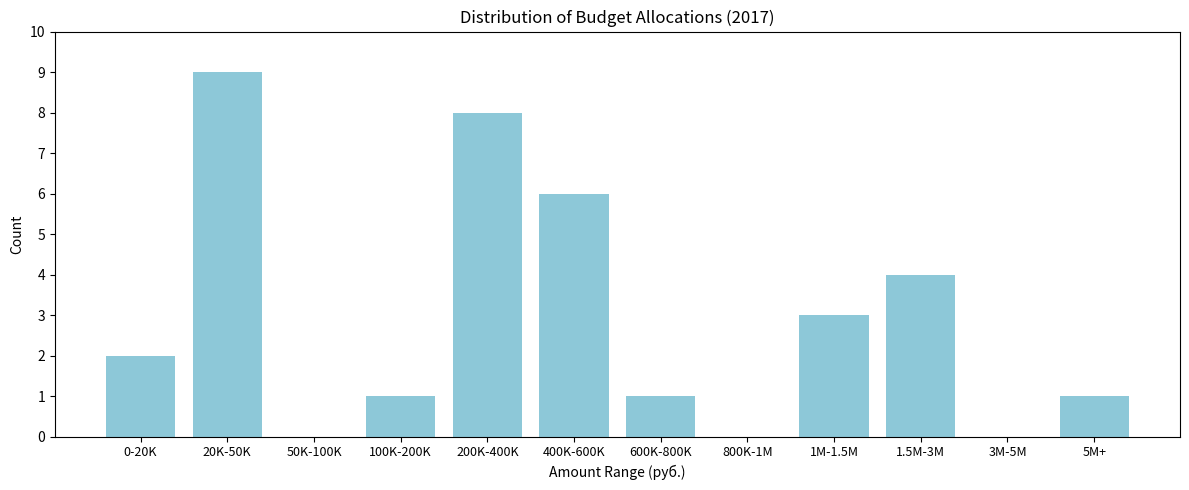

Reading left to right, extract all data points from this chart.

0-20K=2	20K-50K=9	50K-100K=0	100K-200K=1	200K-400K=8	400K-600K=6	600K-800K=1	800K-1M=0	1M-1.5M=3	1.5M-3M=4	3M-5M=0	5M+=1